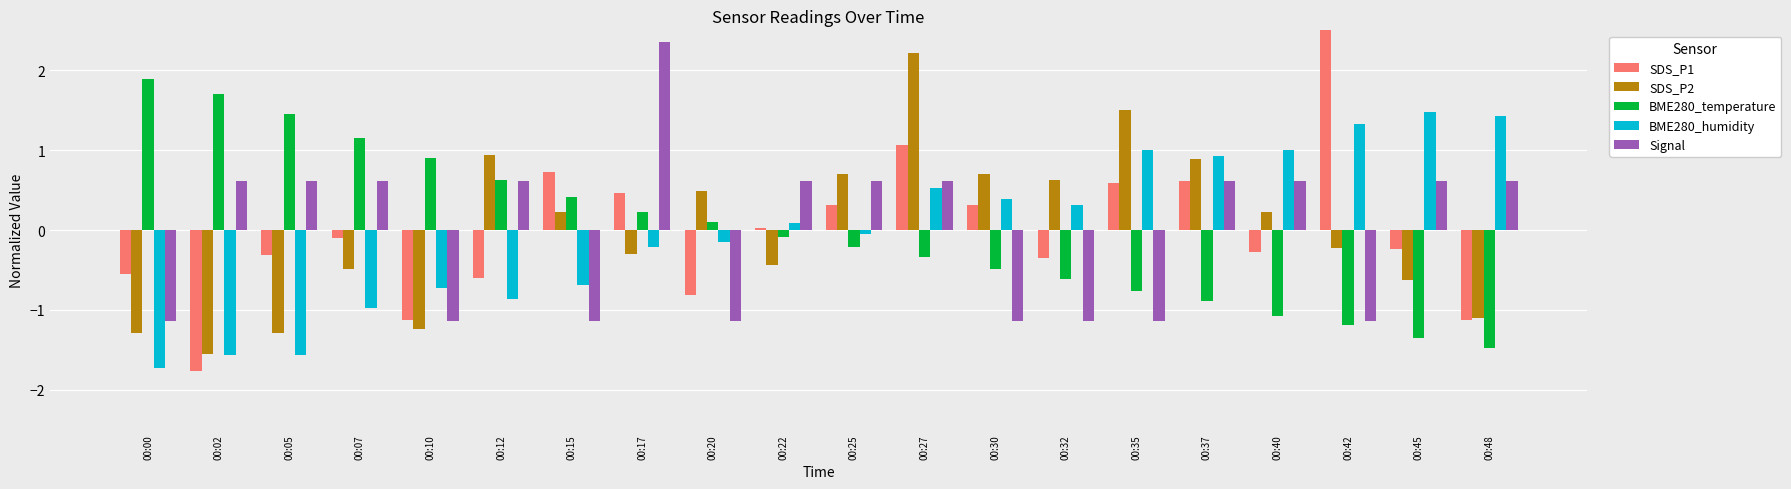

Rank the categories by BME280_temperature value from highest to lowest.

00:00, 00:02, 00:05, 00:07, 00:10, 00:12, 00:15, 00:17, 00:20, 00:22, 00:25, 00:27, 00:30, 00:32, 00:35, 00:37, 00:40, 00:42, 00:45, 00:48